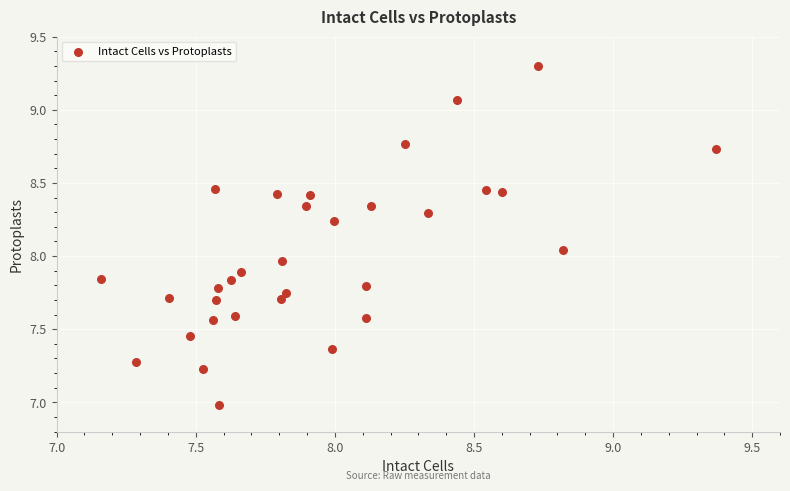

What is the range of Y values (max minus min)?

2.3